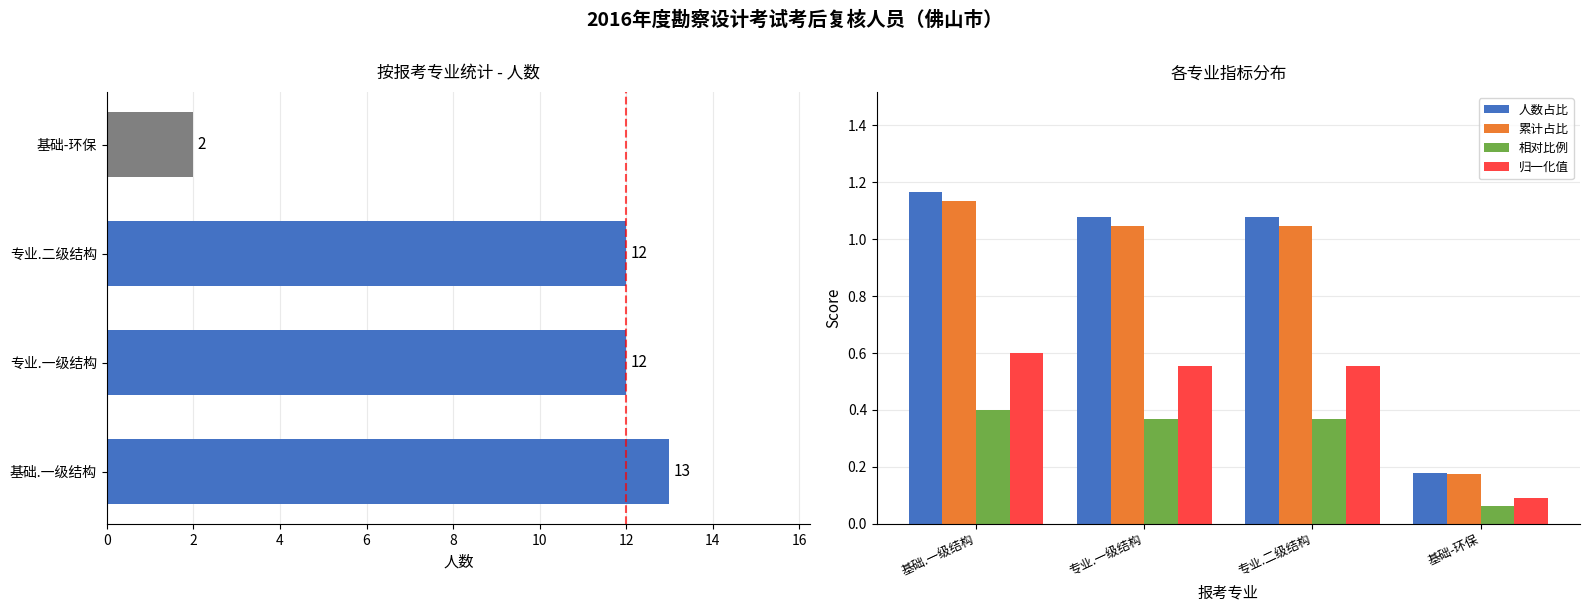

What are all the series names shown in the legend?

人数占比, 累计占比, 相对比例, 归一化值